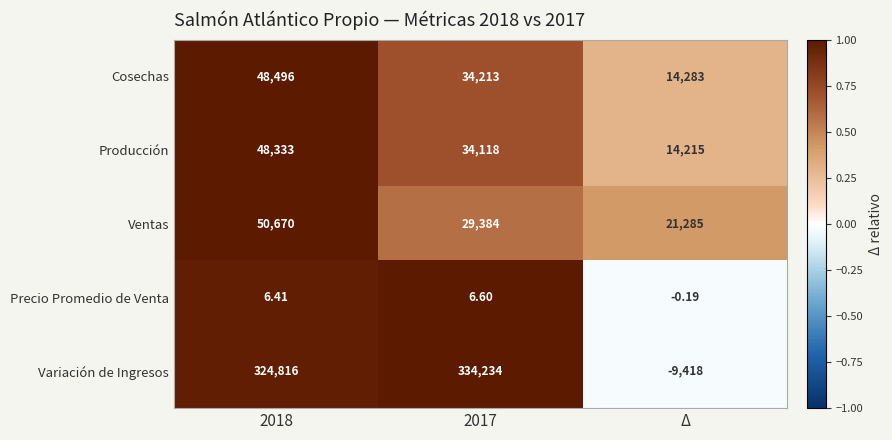

Which series has the widest spread of values?

Variación de Ingresos